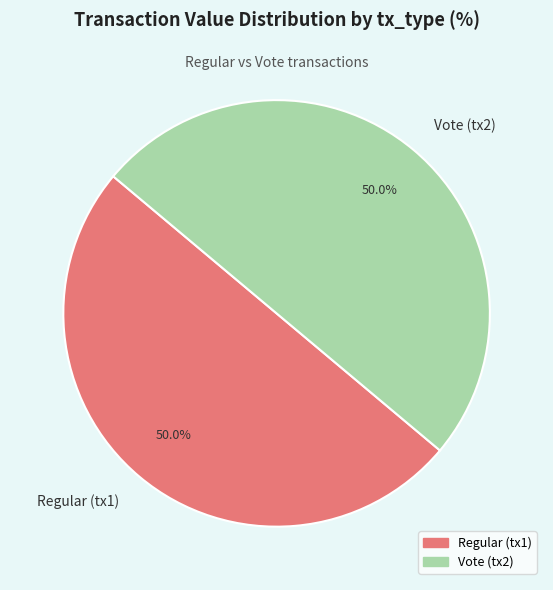

To the nearest percent, what is the difference between the largest and smallest slice percentages?

0%